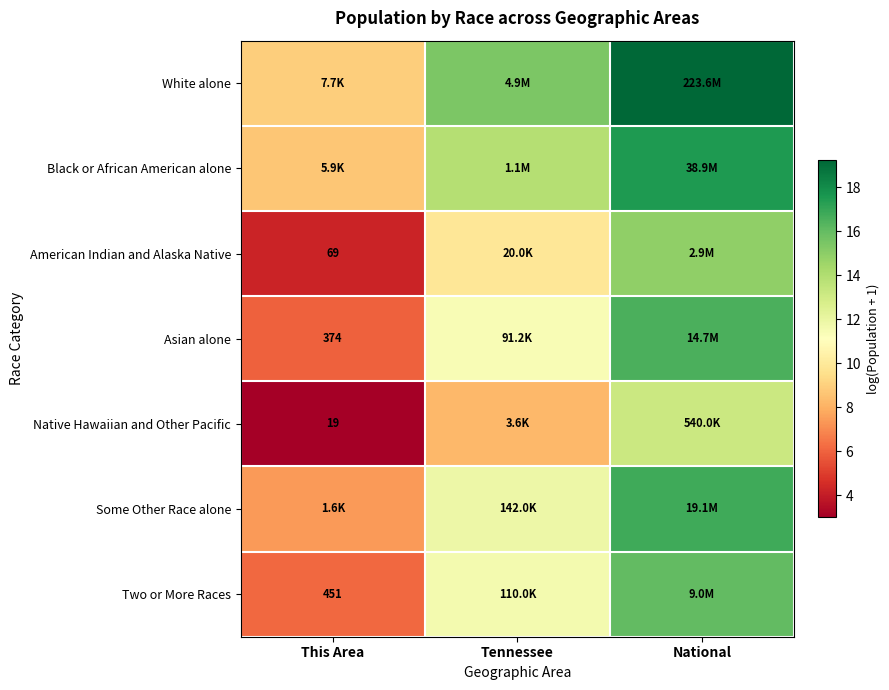

What is the difference between the Native Hawaiian and Other Pacific values at National and Tennessee?

5.0